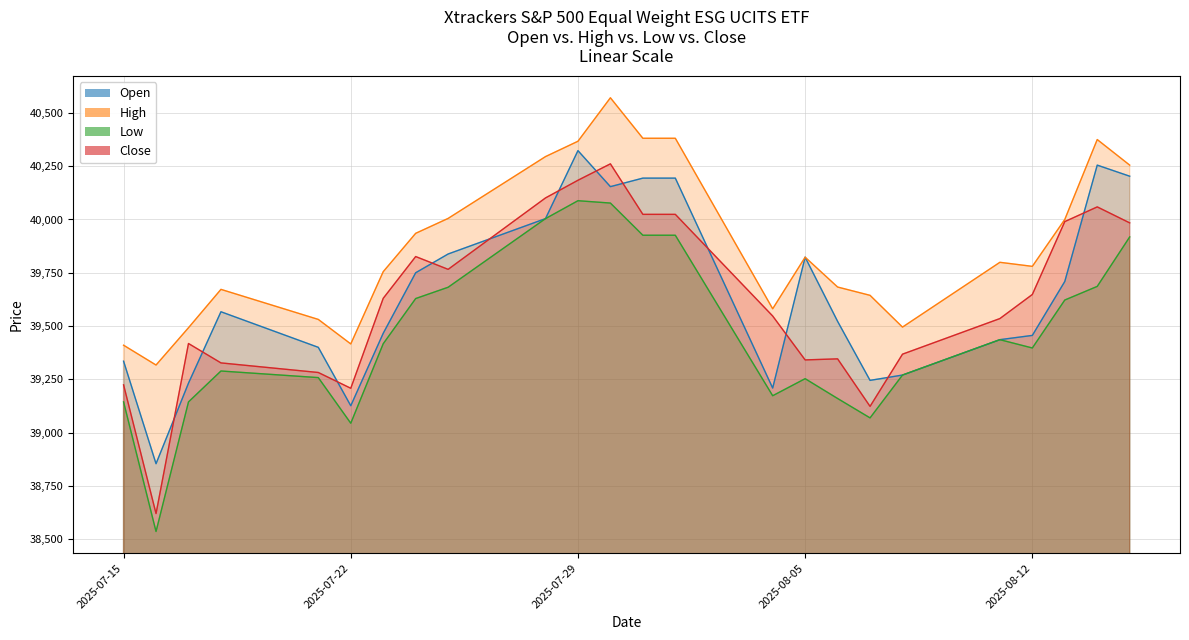

True or false: Low has a value of 64669 at 23.07.2025.

False